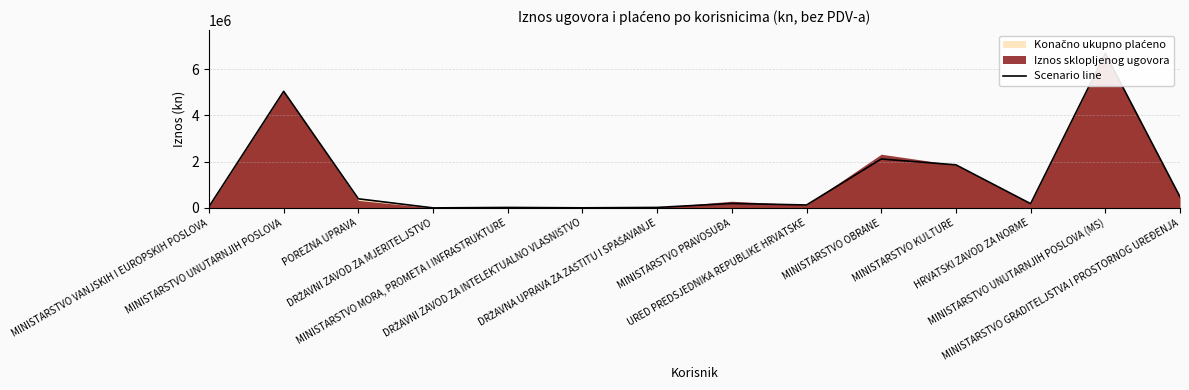

Which category has the highest value across all series?

MINISTARSTVO UNUTARNJIH POSLOVA (MS)